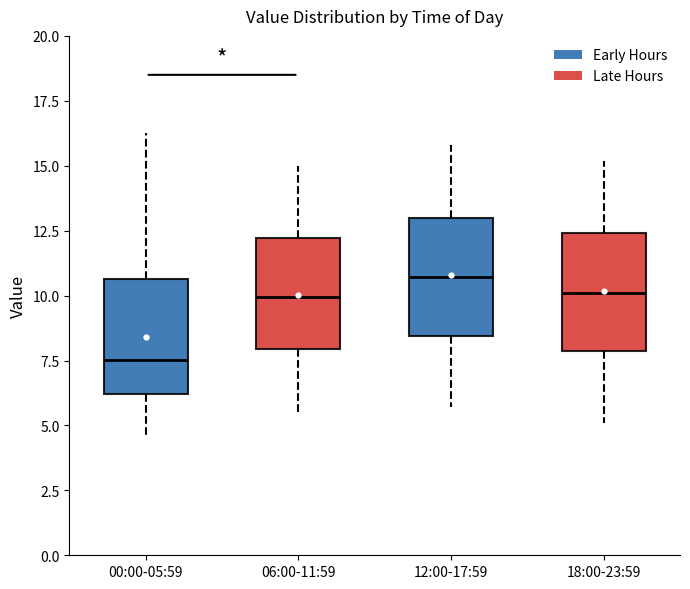

Reading left to right, transcribe this box plot: for each box, give where its median line is, the range the box spans, and where its two whiskers end, as read against the y-axis. The values are not printed on the chart, so give them approximately, as read against the axis.

00:00-05:59: median 7.5, box 6.0 to 10.5, whiskers 4.5 to 16.5
06:00-11:59: median 10.0, box 8.0 to 12.0, whiskers 5.5 to 15.0
12:00-17:59: median 10.5, box 8.5 to 13.0, whiskers 5.5 to 16.0
18:00-23:59: median 10.0, box 8.0 to 12.5, whiskers 5.0 to 15.0